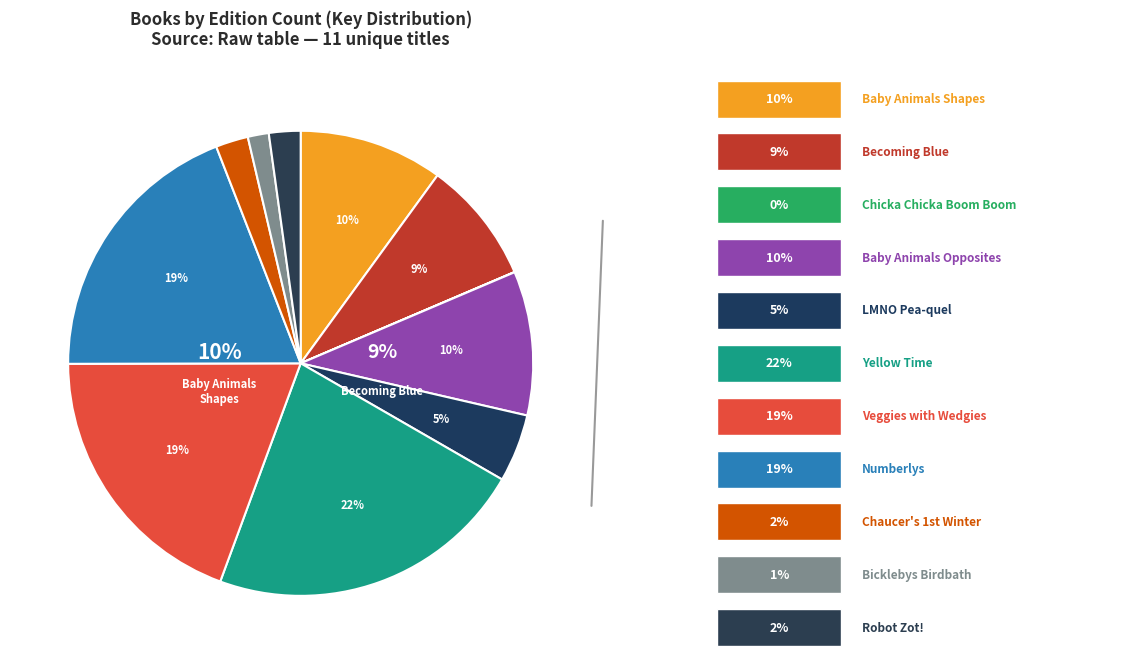

Between Bicklebys Birdbath and LMNO Pea-quel, which is larger?

LMNO Pea-quel